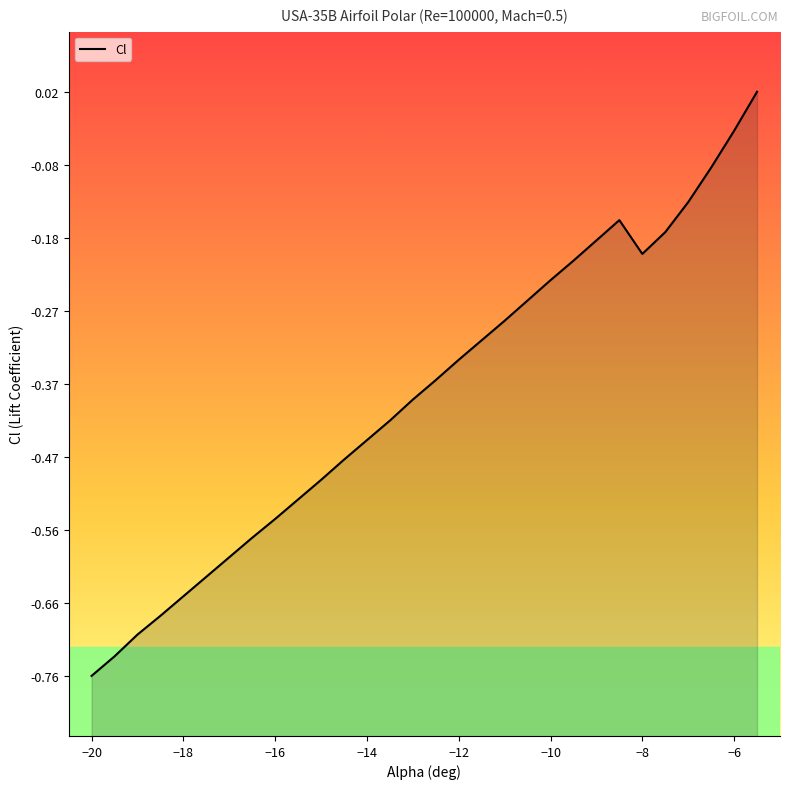

How many values are below zero?

29